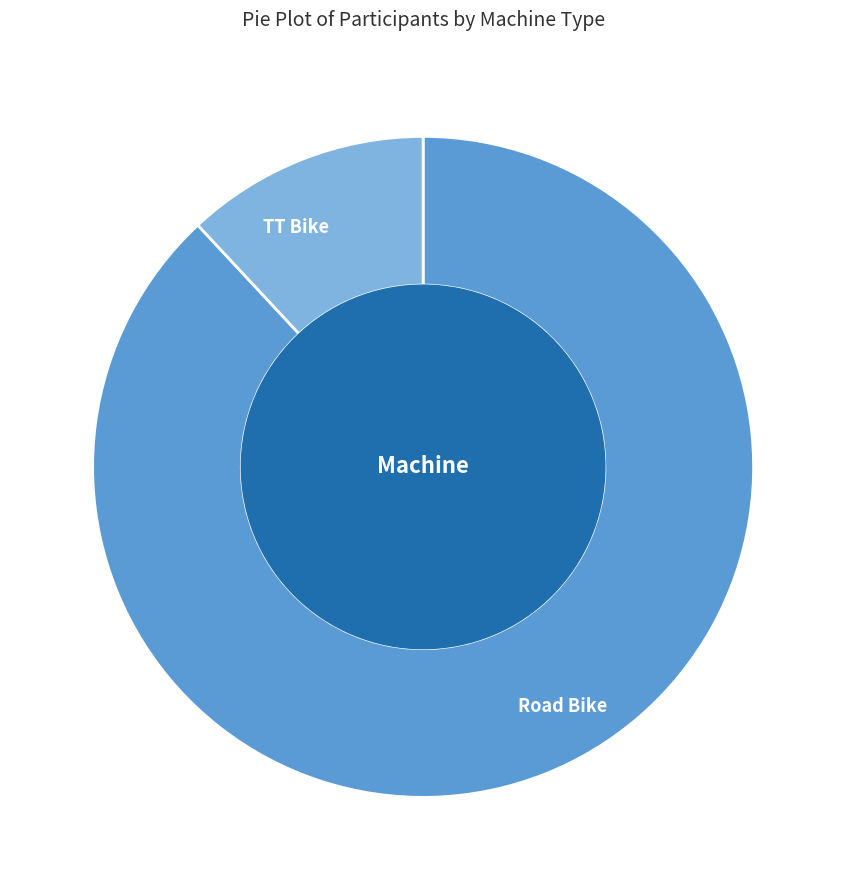

Is Road Bike the majority of the pie?

Yes